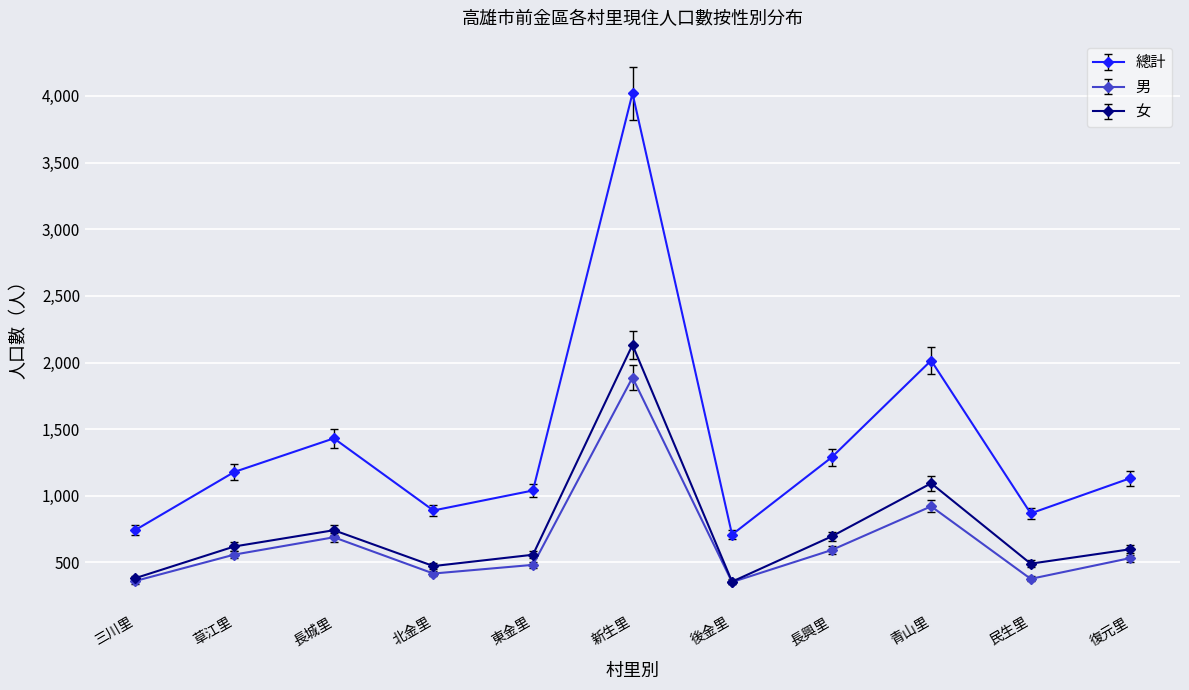

True or false: 男 and 總計 intersect in this chart.

False